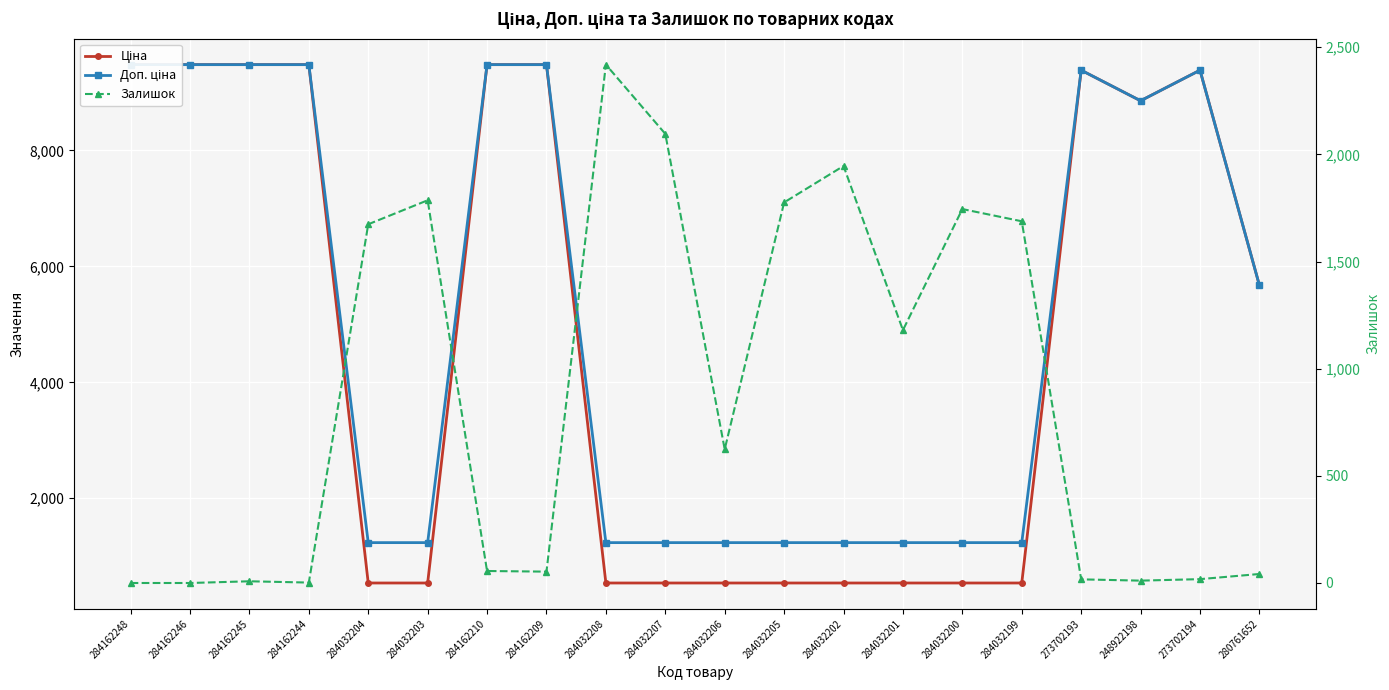

What is the sum of all Доп. ціна values?

102532.7